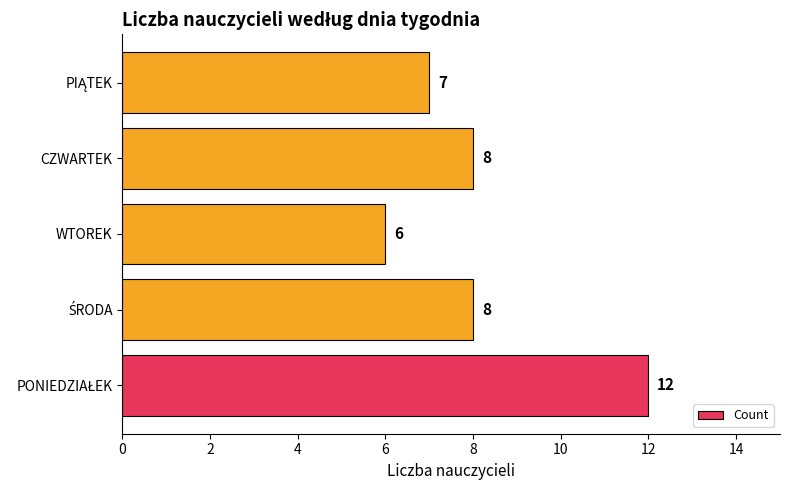

Does the chart contain stacked bars?

No